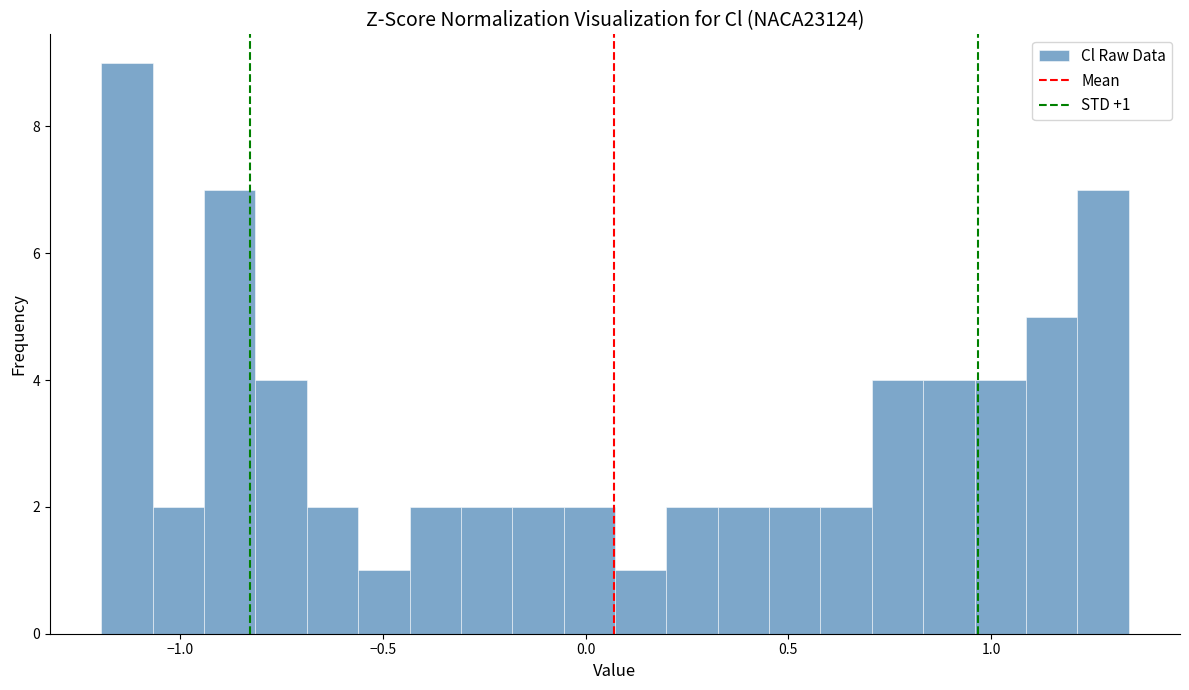

Read against the x-axis, roughly where is the centre of the tallest bar?

-1.15